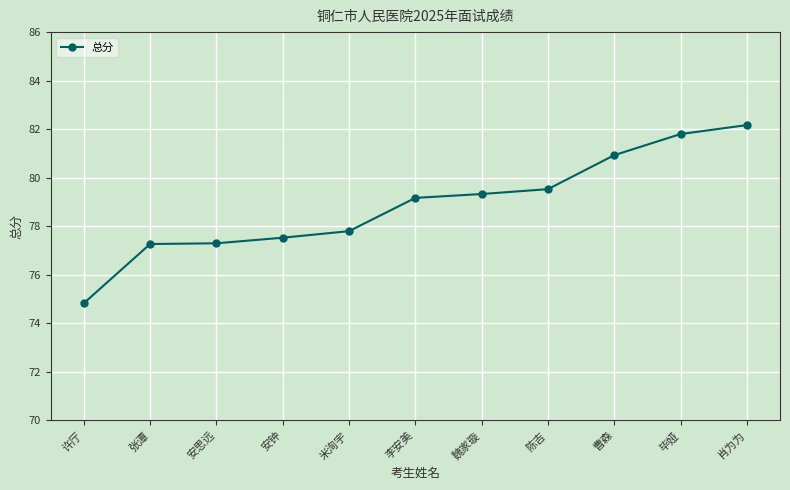

Is it true that the value at 肖为为 is 113.4?

False